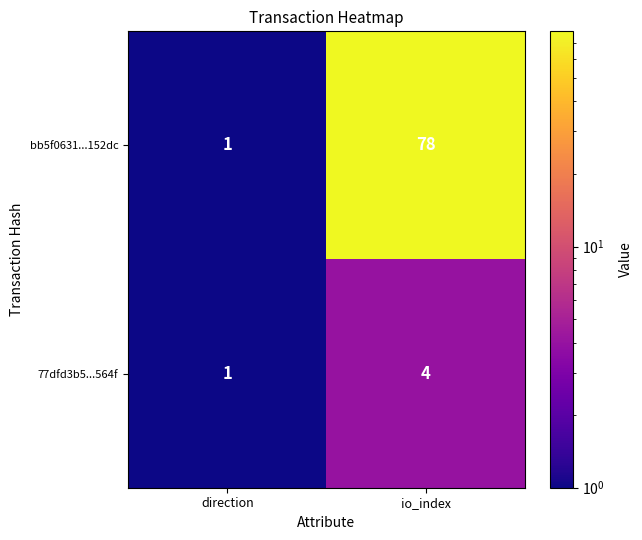

Between direction and io_index, which series saw the biggest shift?

bb5f0631...152dc